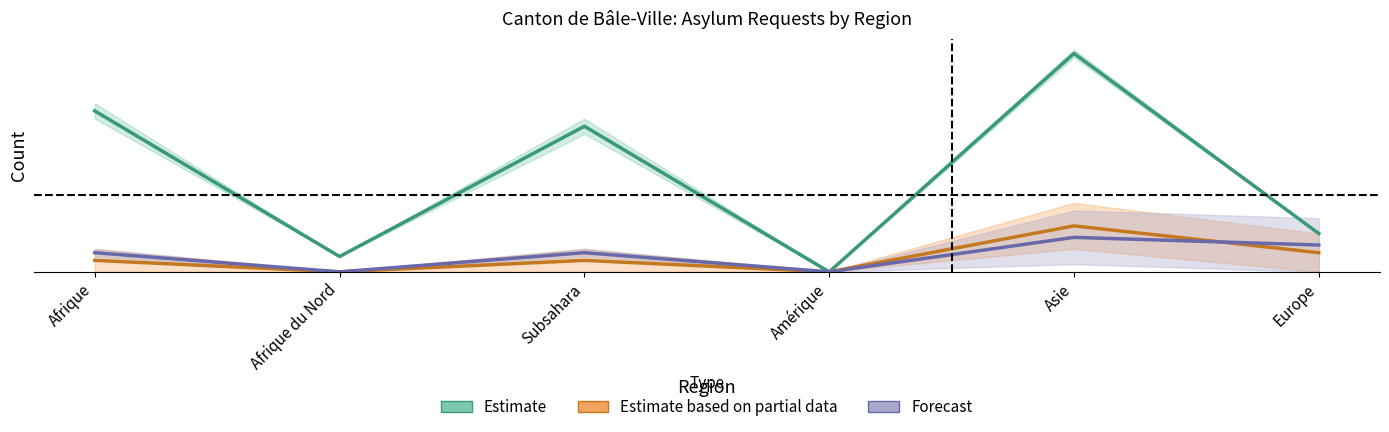

What is the greatest value displayed?

28.5